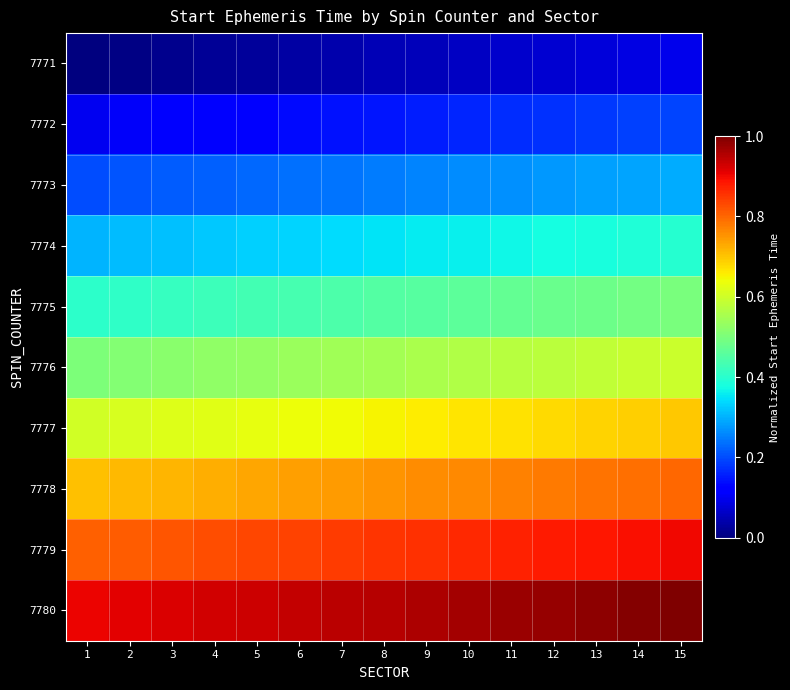

Which series has the largest total across all categories?

7780